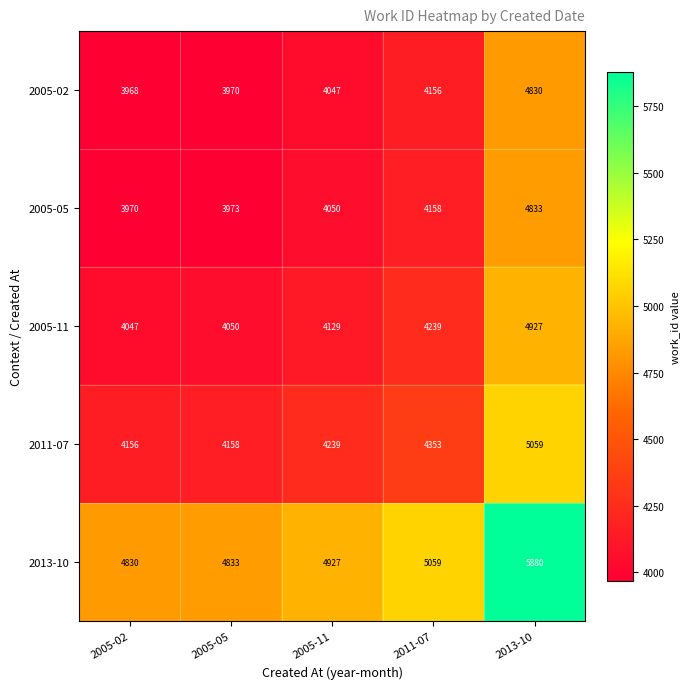

Which series has the largest range (max minus min)?

2013-10